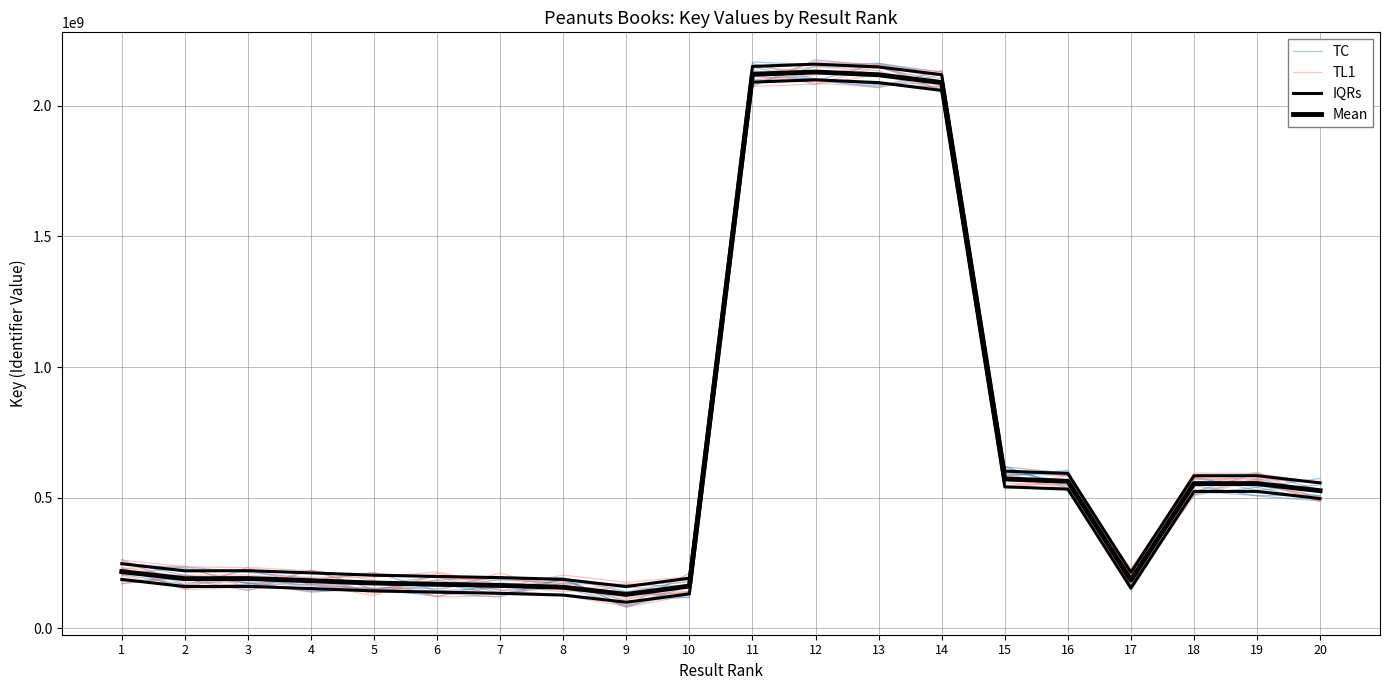

How many values in the IQRs series are below 247354660?

10